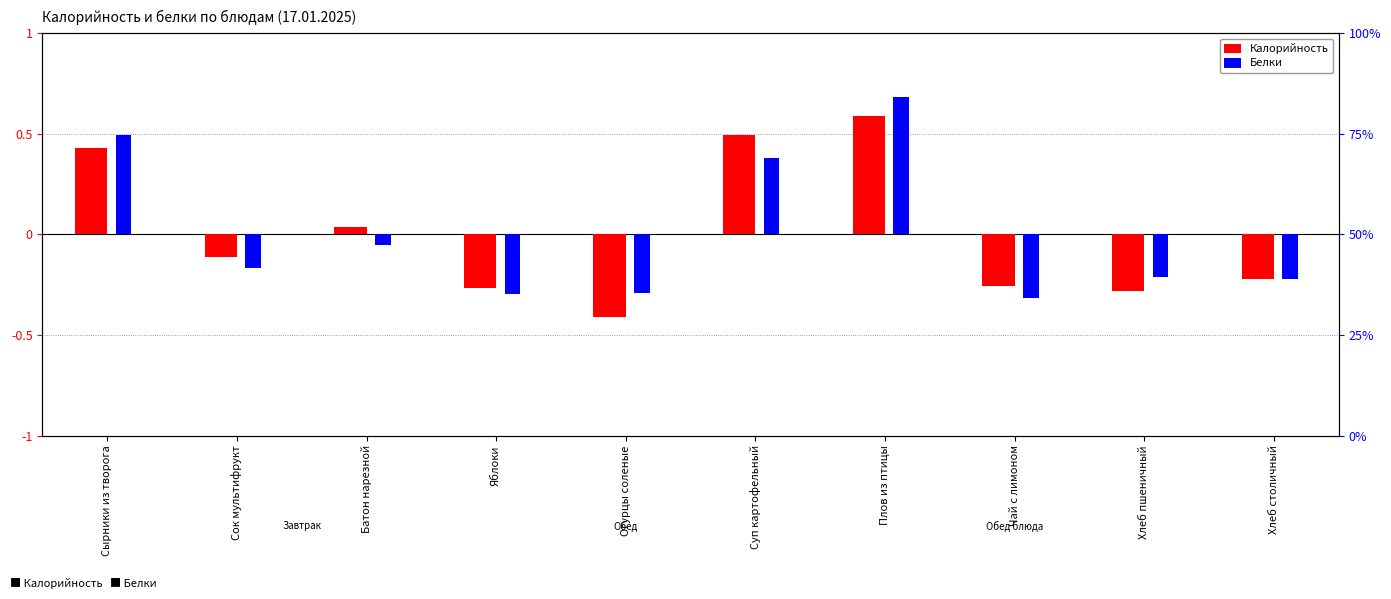

True or false: Белки has a value of -0.1 at Батон нарезной.

True